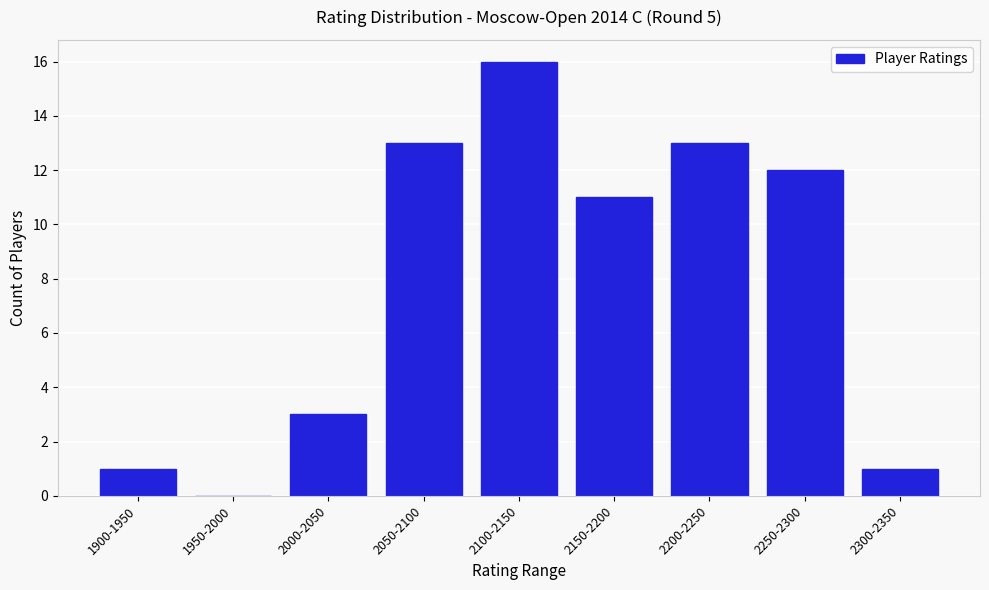

Reading left to right, what are all the values shown in this chart?

1900-1950=1	1950-2000=0	2000-2050=3	2050-2100=13	2100-2150=16	2150-2200=11	2200-2250=13	2250-2300=12	2300-2350=1